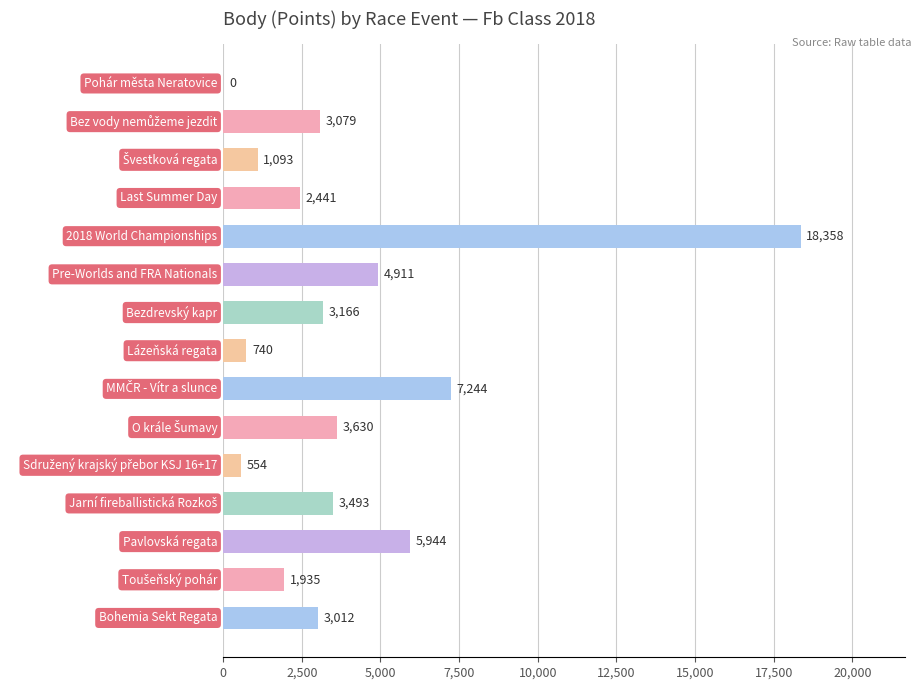

What is the sum of all values?

59600